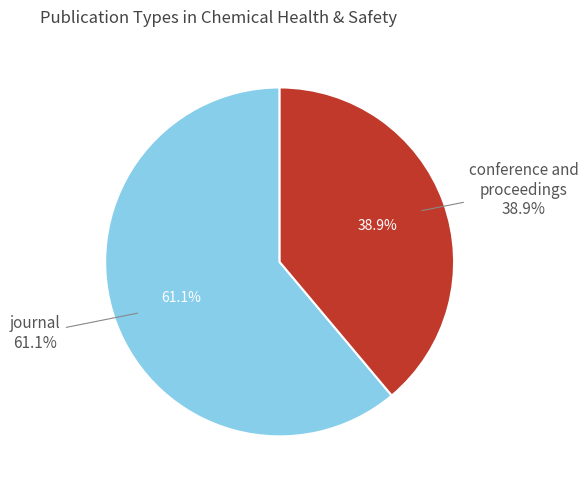

How many segments does this pie chart have?

2